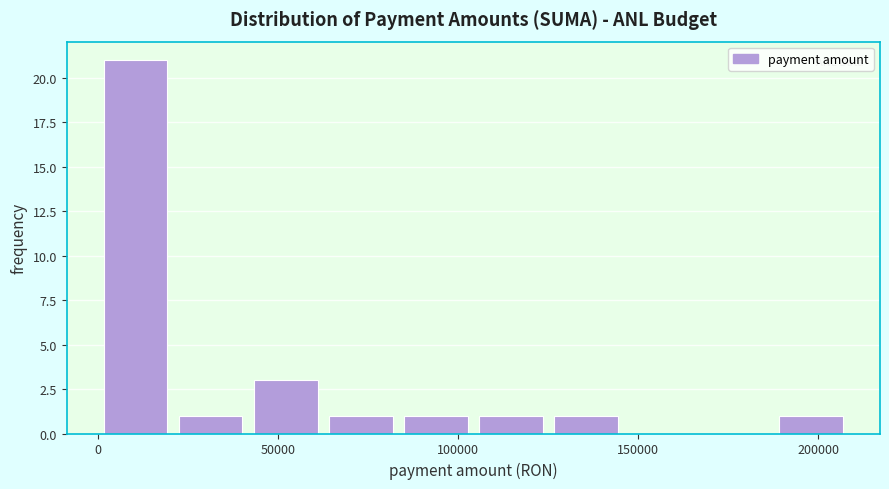

How tall is the bar that spans 125000 to 145000 on the x-axis? Neither the bar edges nor the heights are printed on the chart, so give them approximately, as read against the axes.

1